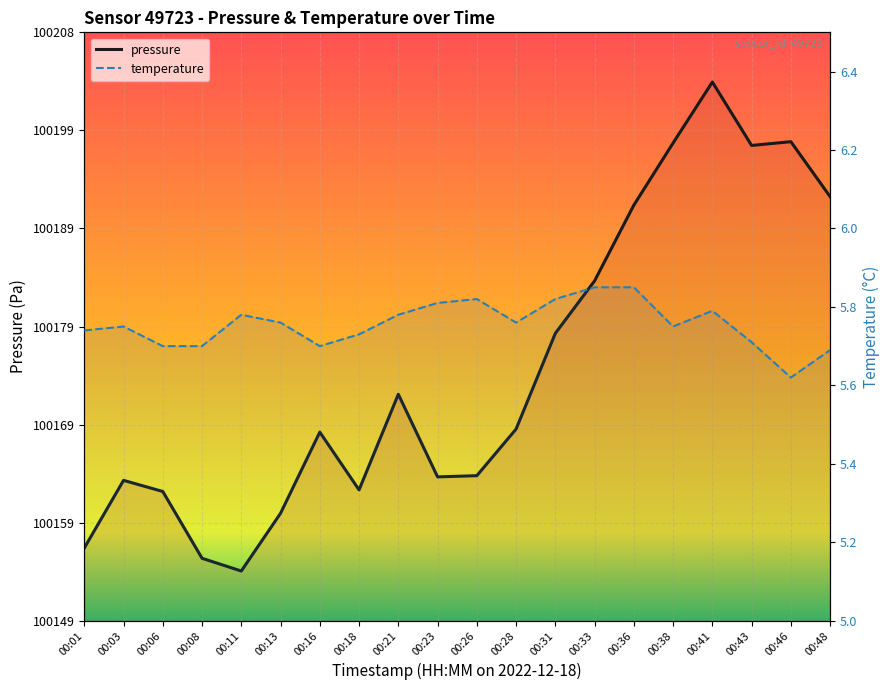

What is the spread (max minus min) of values at 00:46?

100191.8